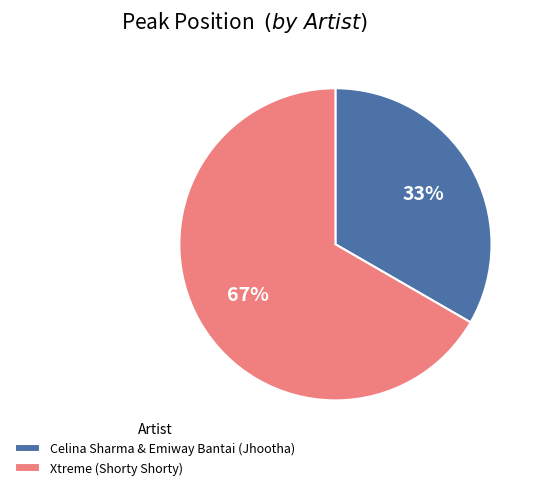

Is it true that Xtreme (Shorty Shorty) is 78% of the pie?

False